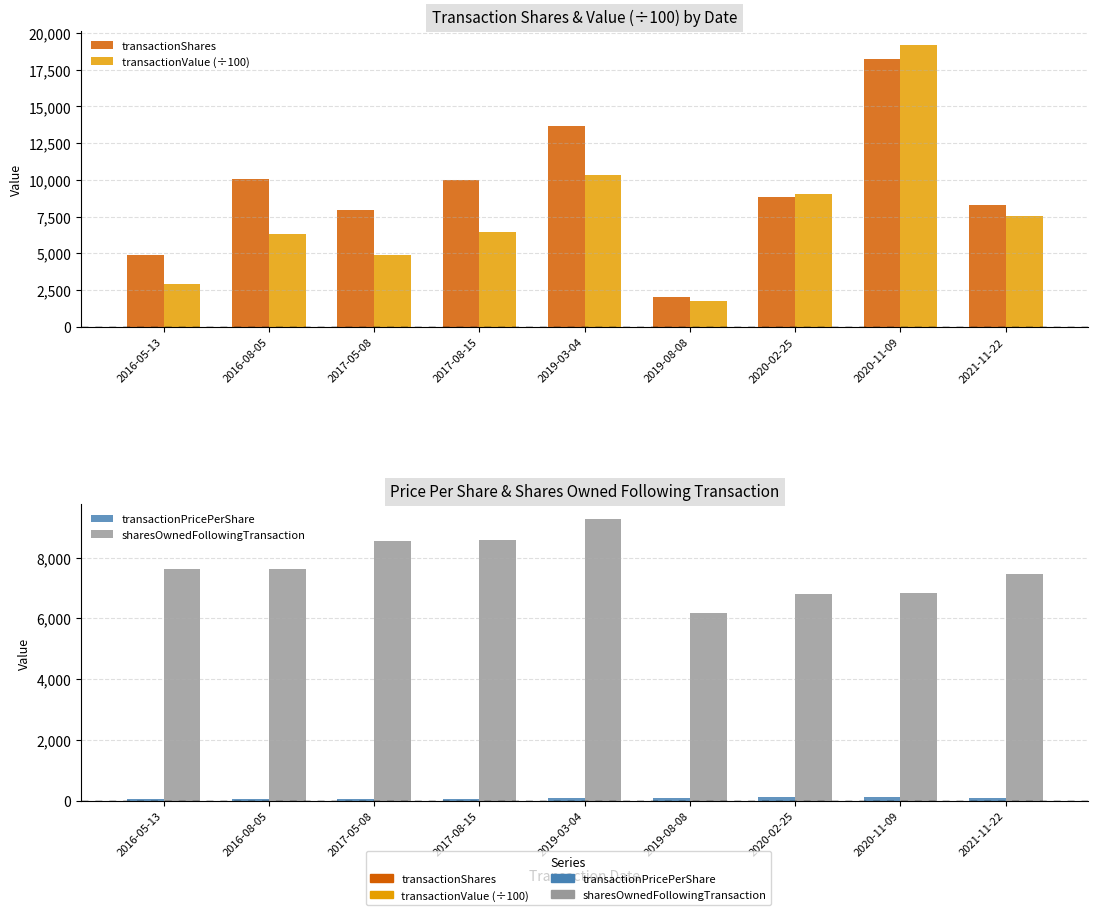

Reading left to right, what are all the values shown in this chart?

transactionShares: 4860.0	10090.0	7935.0	10000.0	13675.0	2000.0	8835.0	18200.0	8265.0
transactionValue (÷100): 2915.4	6341.1	4864.5	6443.7	10355.4	1782.7	9018.3	19204.0	7524.1
transactionPricePerShare: 60.0	62.8	61.3	64.4	75.7	89.1	102.1	105.5	91.0
sharesOwnedFollowingTransaction: 7612.0	7629.0	8554.0	8574.0	9285.0	6180.0	6804.0	6836.0	7457.0